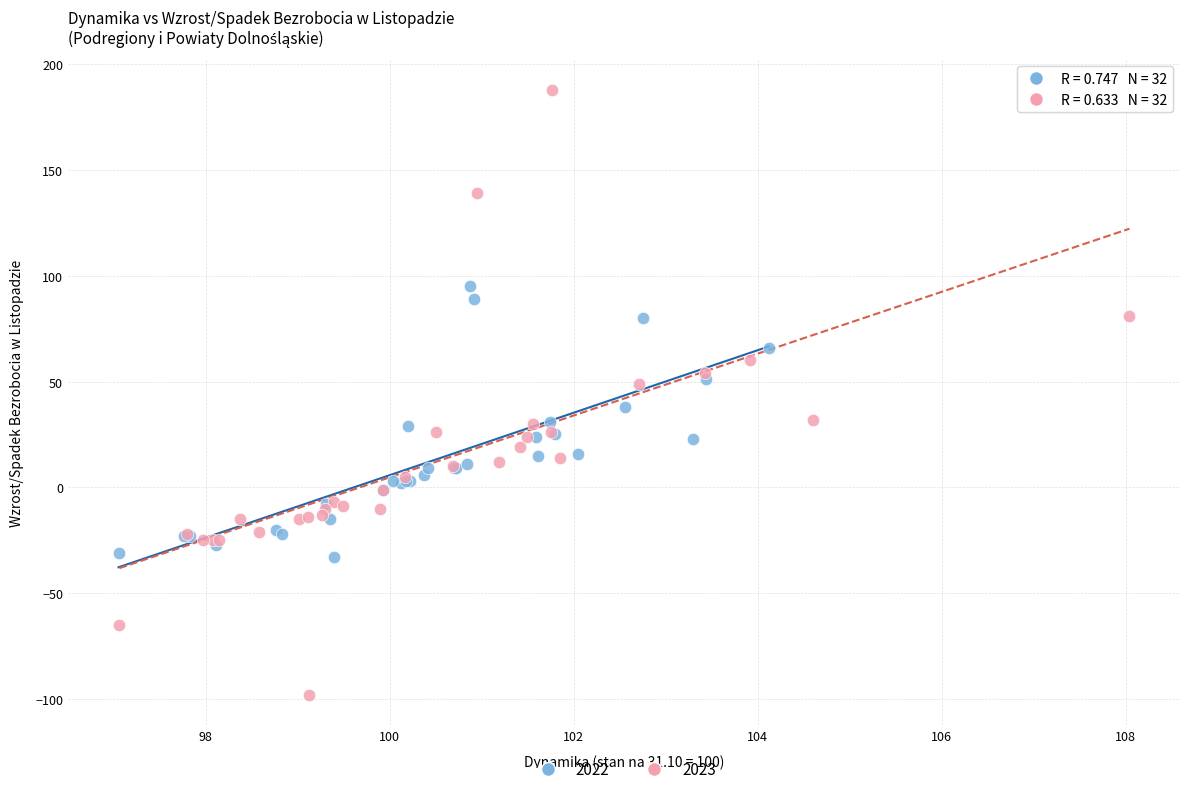

Which series has the widest spread of Y values?

2023